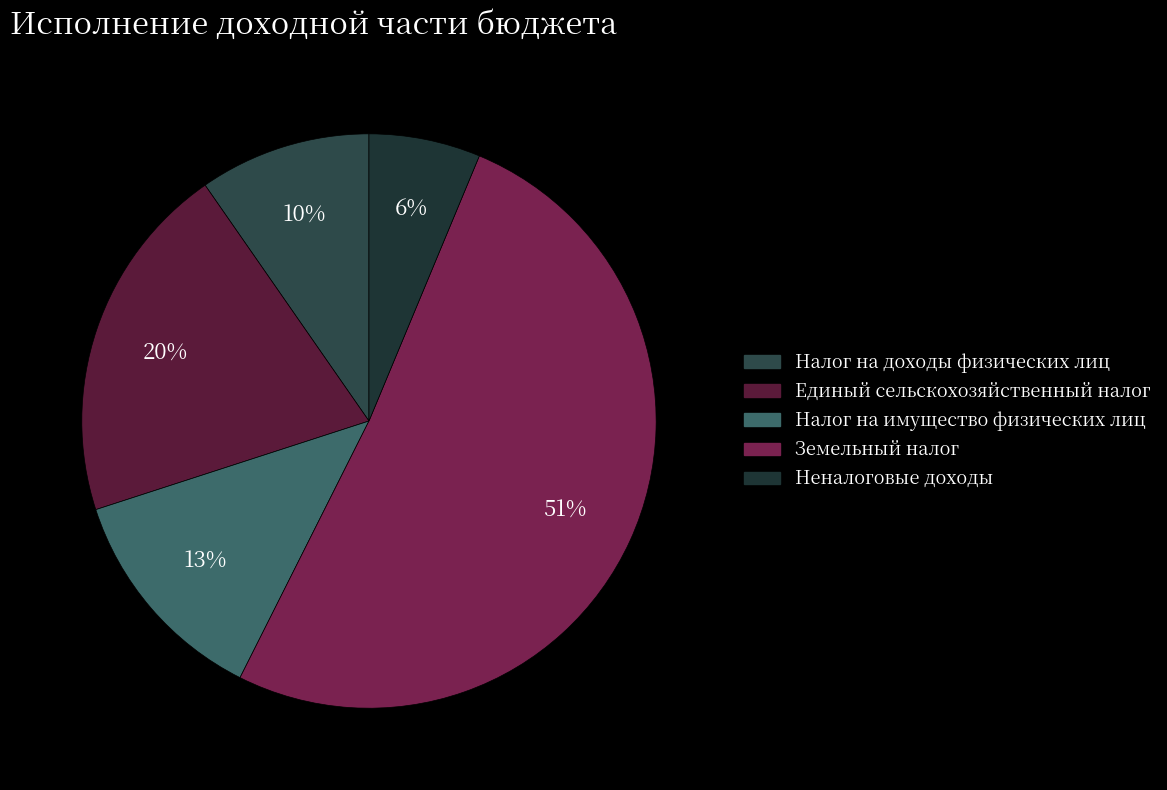

The Неналоговые доходы slice represents 6% of the pie. True or false?

True